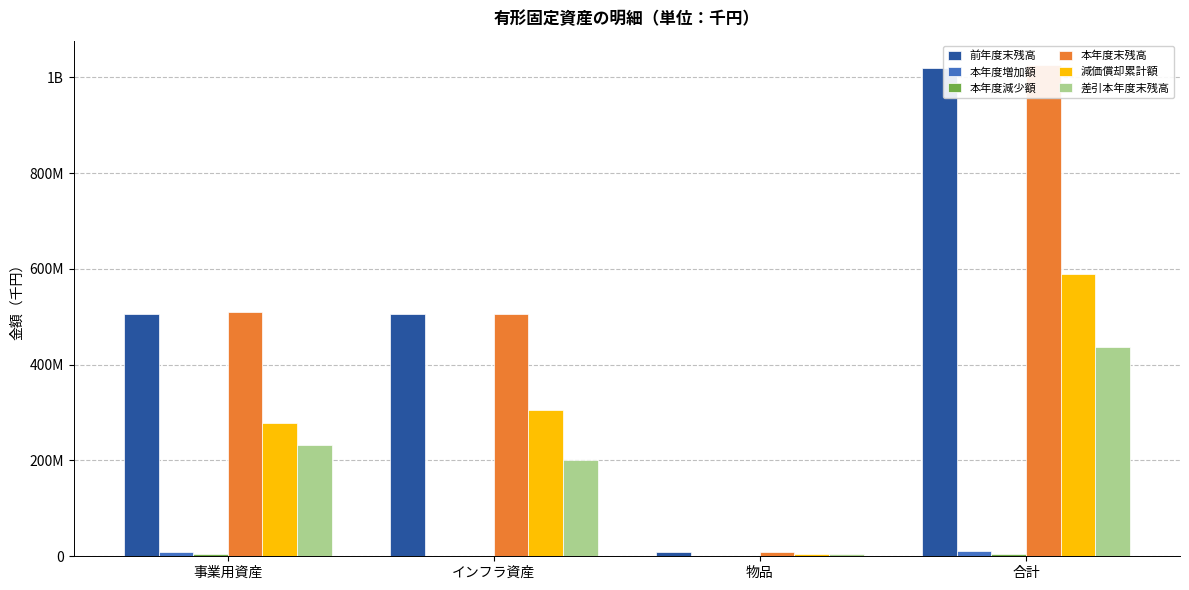

What are all the series names shown in the legend?

前年度末残高, 本年度増加額, 本年度減少額, 本年度末残高, 減価償却累計額, 差引本年度末残高